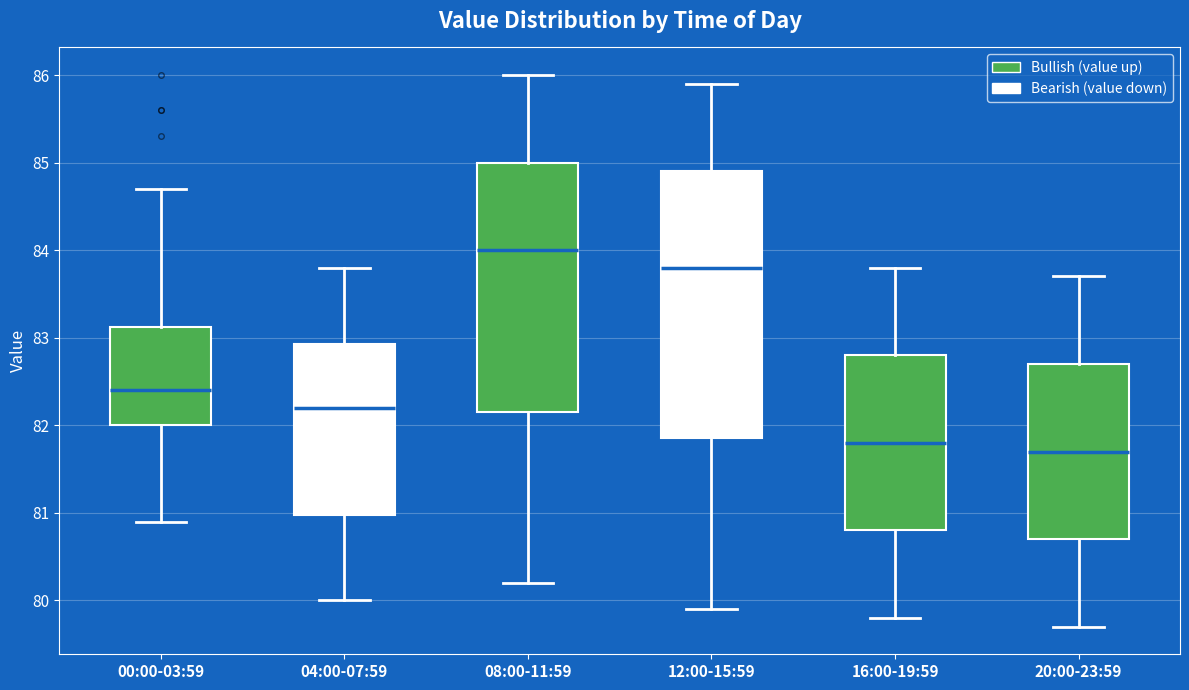

Which box is the tallest, from its lower edge to its upper edge?

12:00-15:59